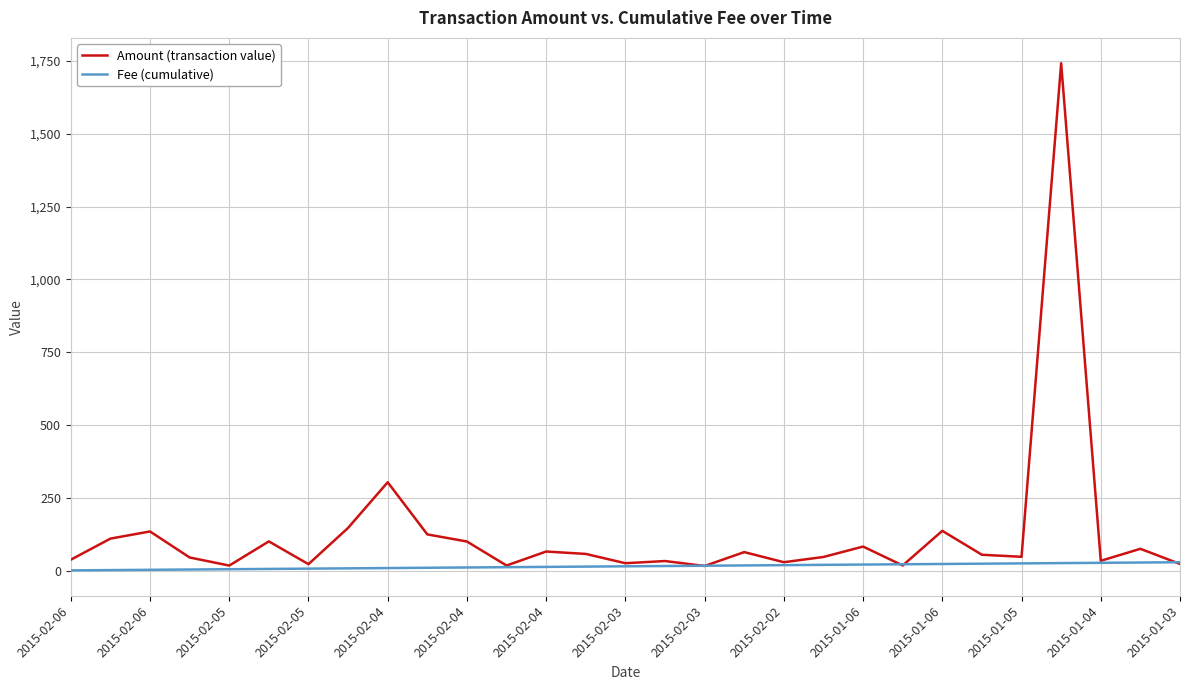

Does the chart have visible grid lines?

Yes